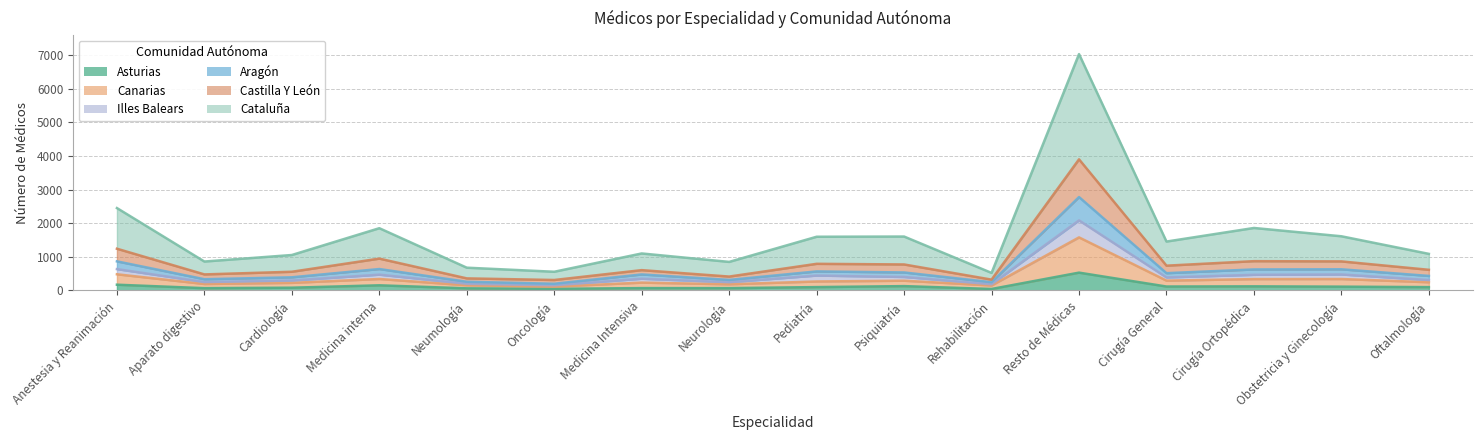

Is it true that Aragón equals 199 at Oncología?

True